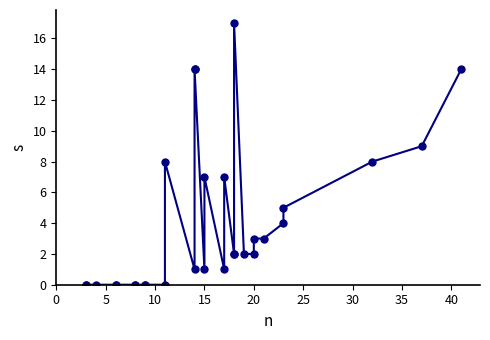

How many lines are shown in the chart?

1